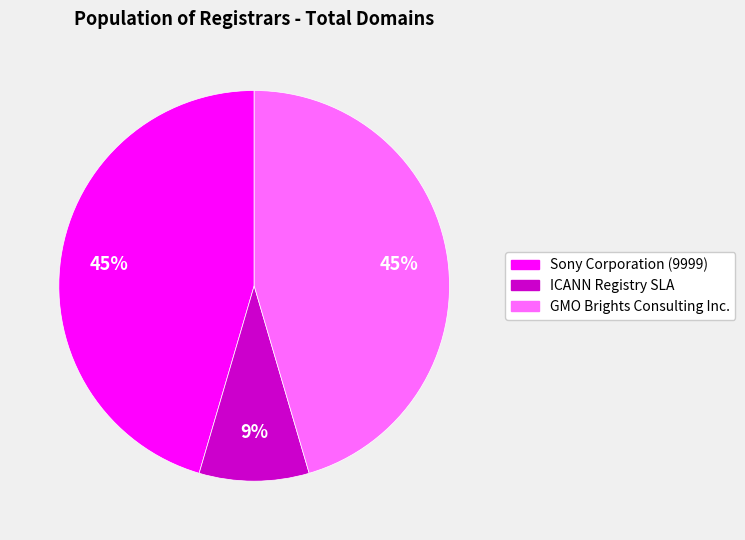

Is the sum of ICANN Registry SLA and GMO Brights Consulting Inc. greater than half?

Yes